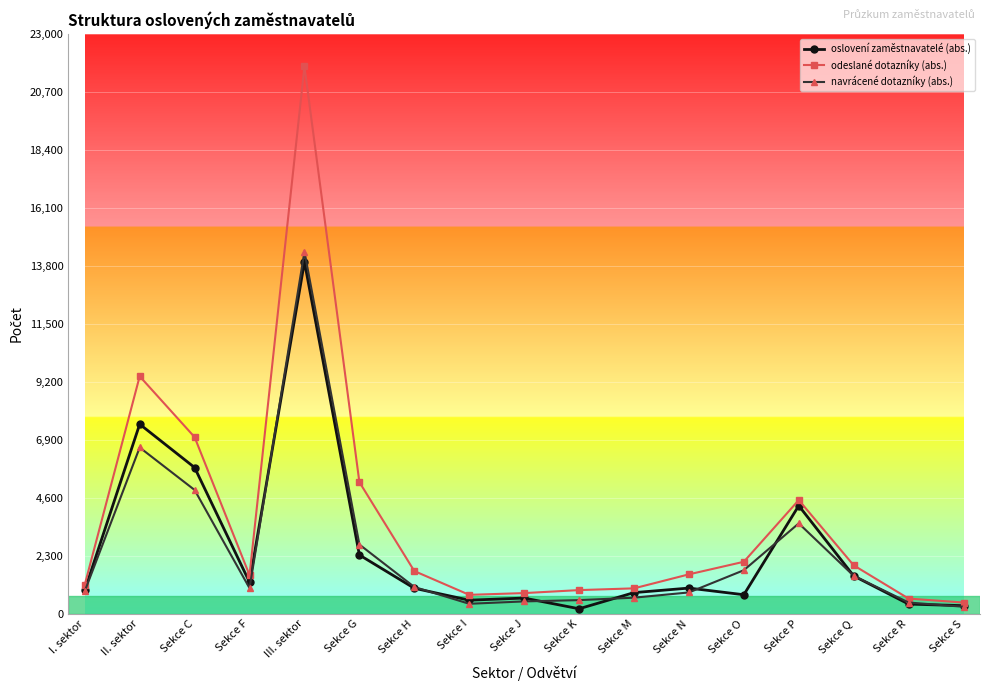

At which category does oslovení zaměstnavatelé (abs.) reach its first local peak?

II. sektor